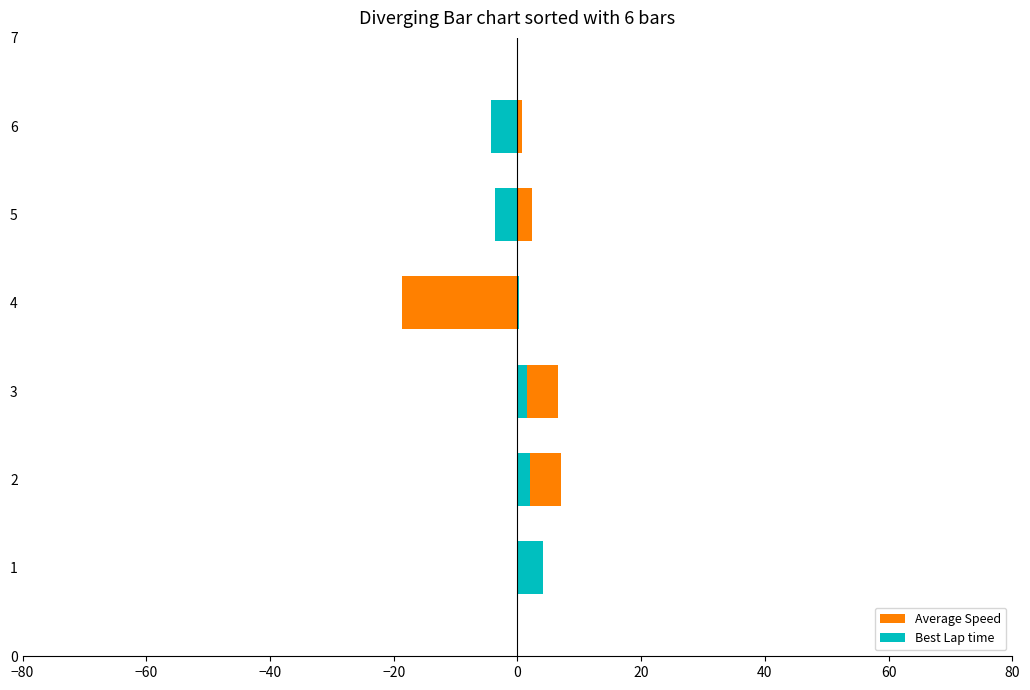

What is the minimum value for Average Speed?

-18.7